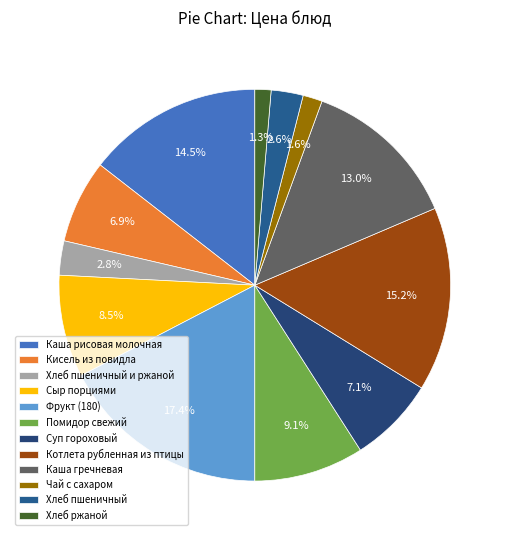

How many segments does this pie chart have?

12